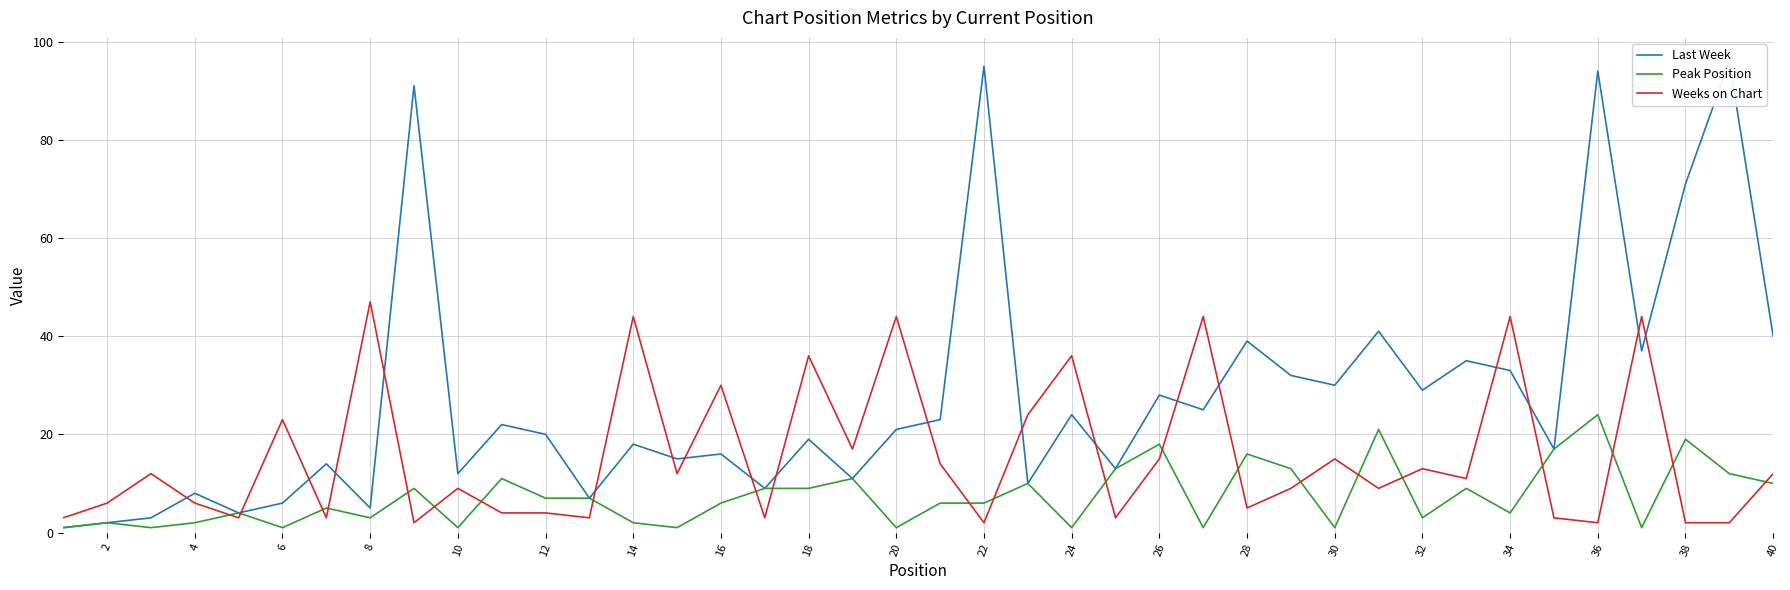

After their last crossing, which series has the higher values: Last Week or Weeks on Chart?

Last Week